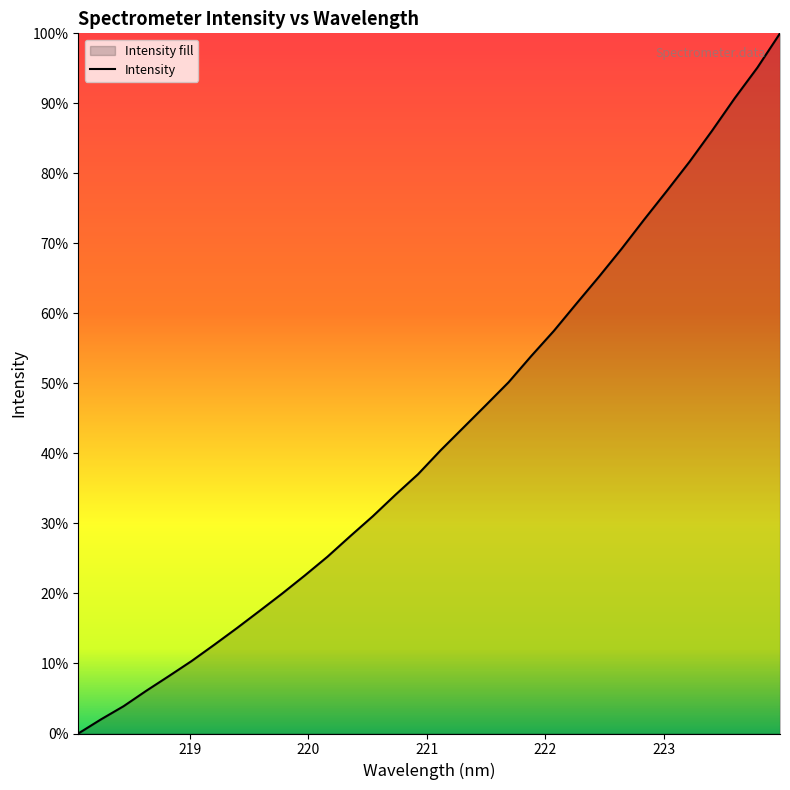

Count the number of values greater than 2823.

16